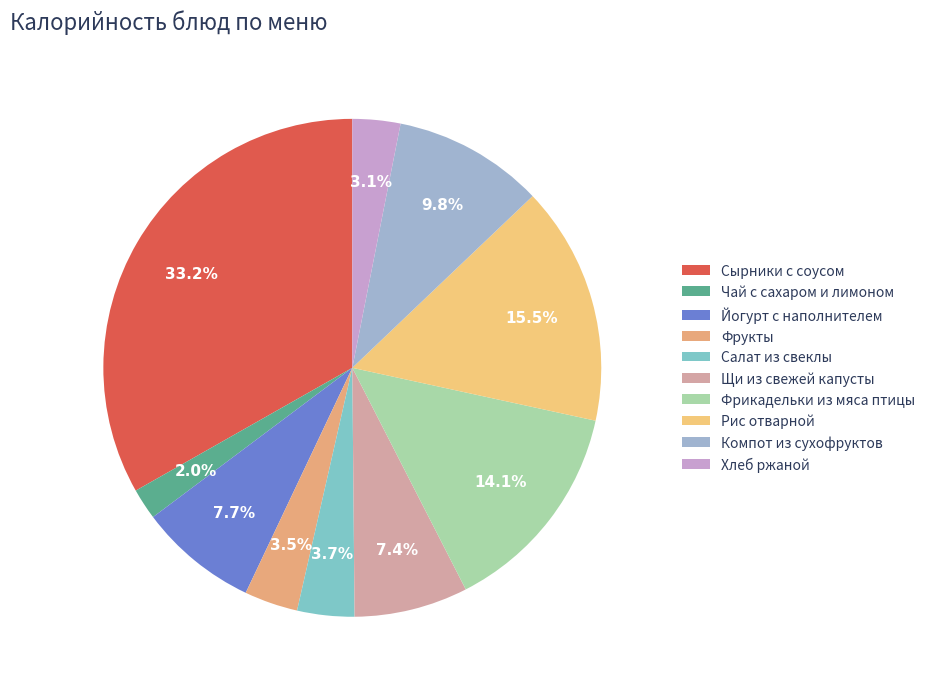

Which category has the smallest portion of the pie?

Чай с сахаром и лимоном